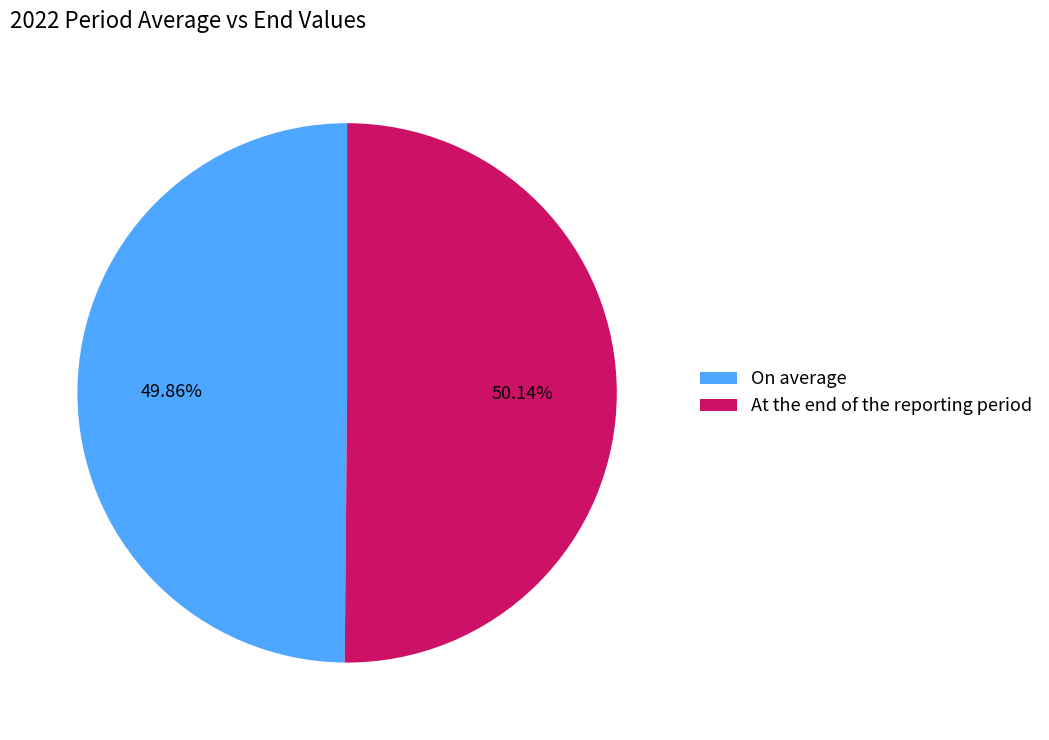

What percentage is the At the end of the reporting period slice, to the nearest percent?

50%